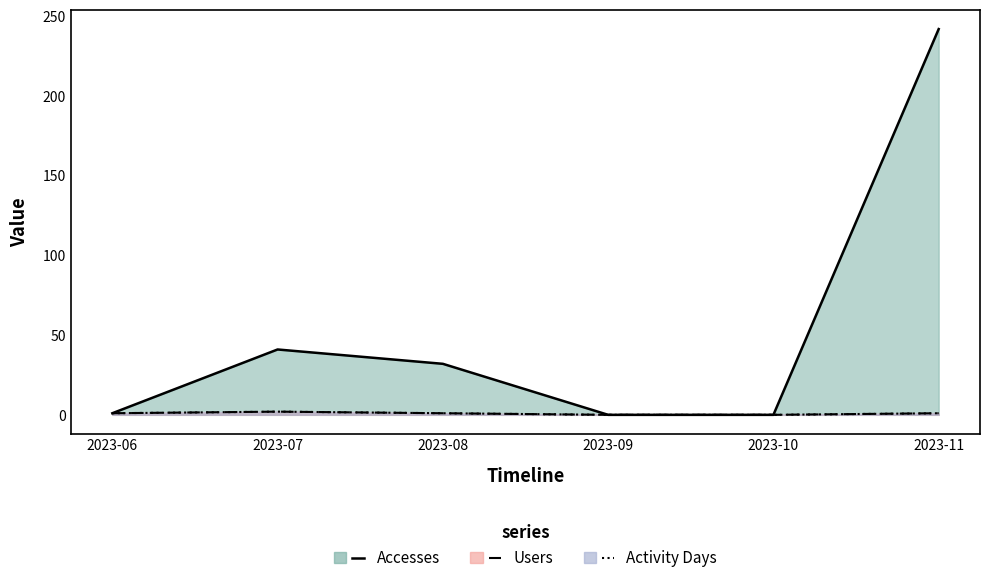

True or false: Activity Days (line) and Accesses (line) intersect in this chart.

False